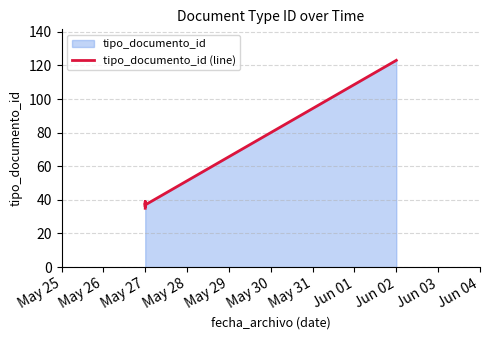

What is the average value?

51